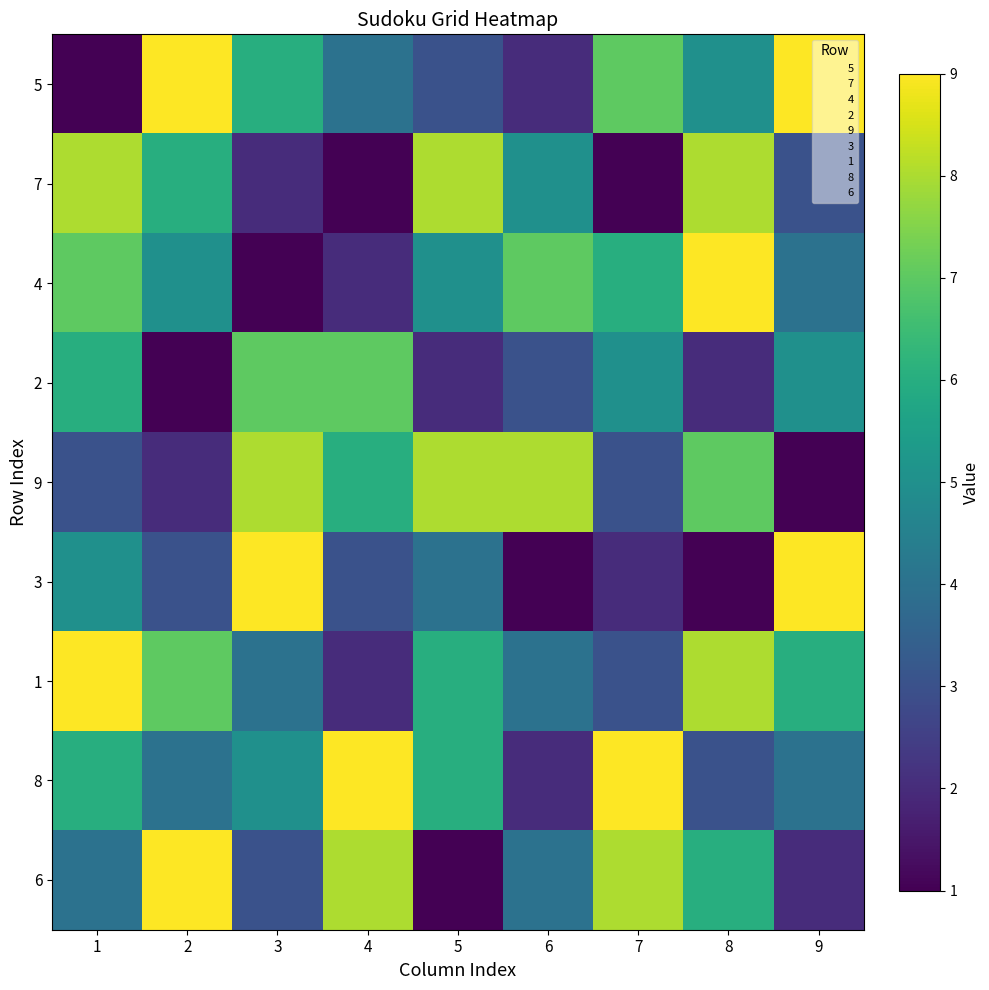

What is the difference between the maximum and second lowest values in the 2 series?

5